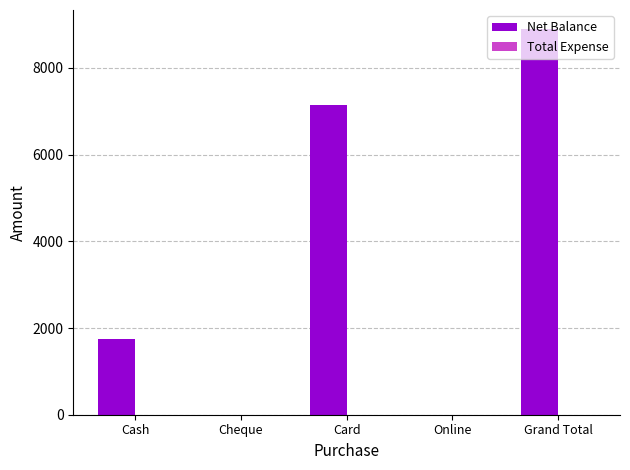

Between Online and Grand Total, which is larger?

Grand Total